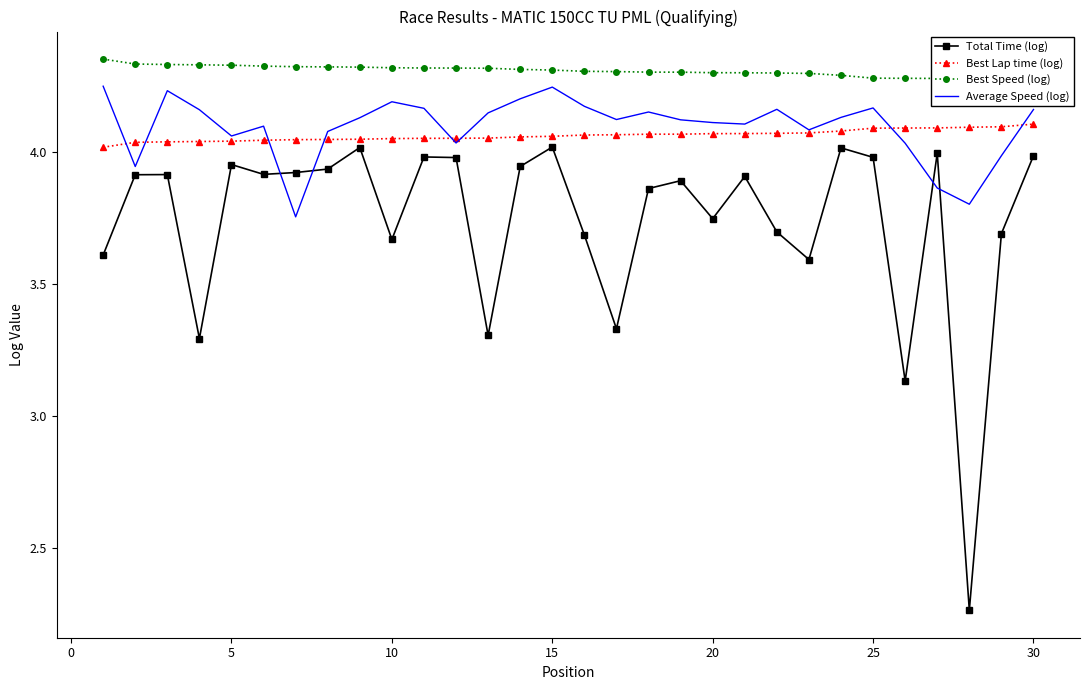

How many interior local peaks does the Average Speed (log) series have?

7